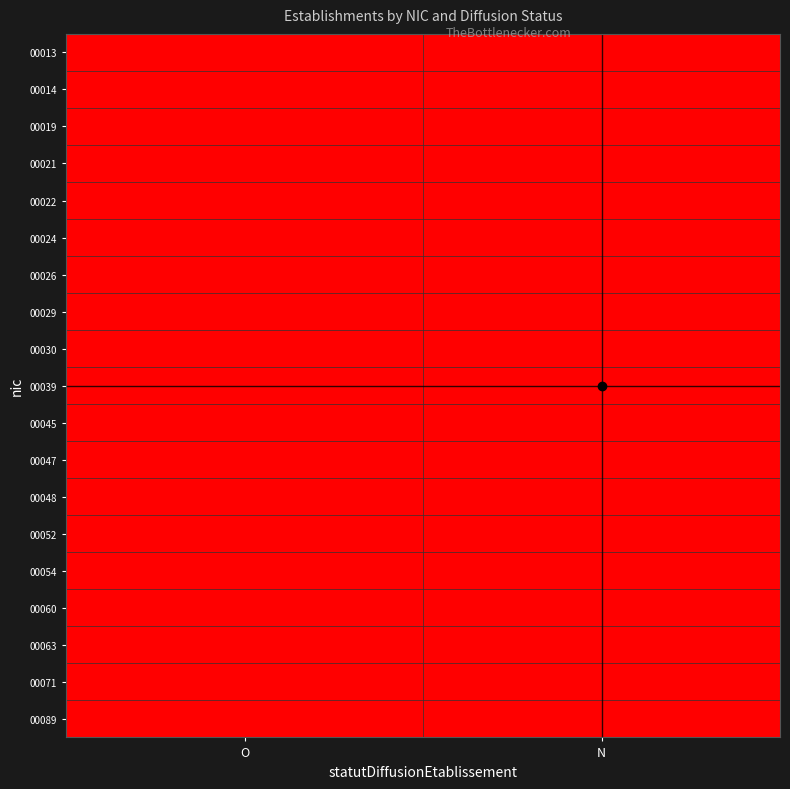

What is the difference between the highest and lowest values at N?

1